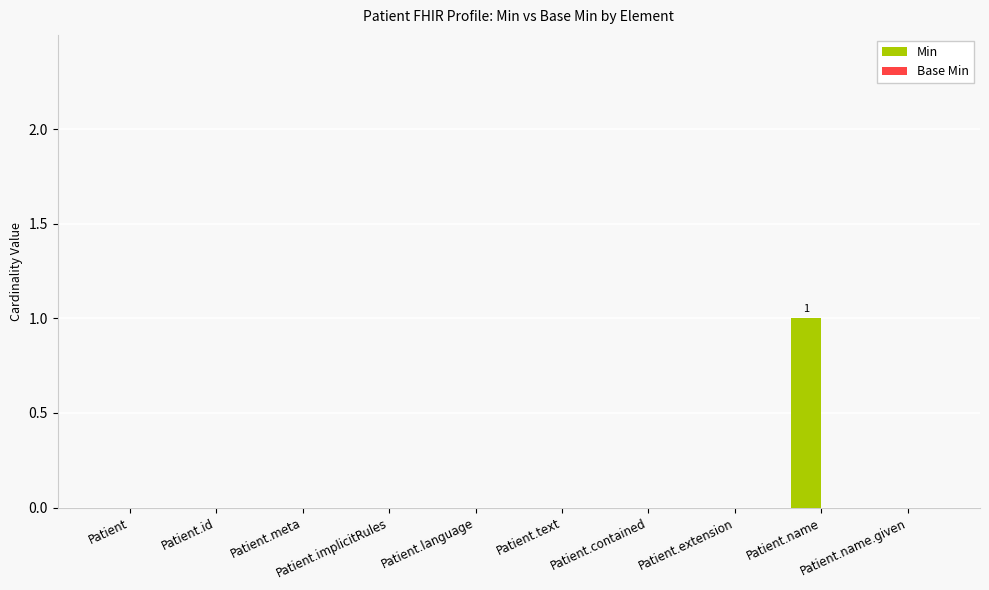

How many series are shown in this chart?

1